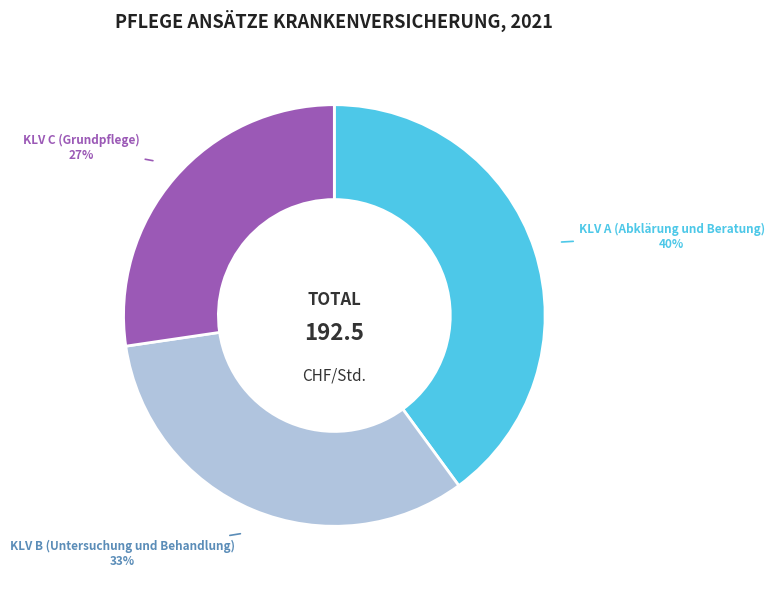

Rank the categories by value from lowest to highest.

KLV C (Grundpflege), KLV B (Untersuchung und Behandlung), KLV A (Abklärung und Beratung)